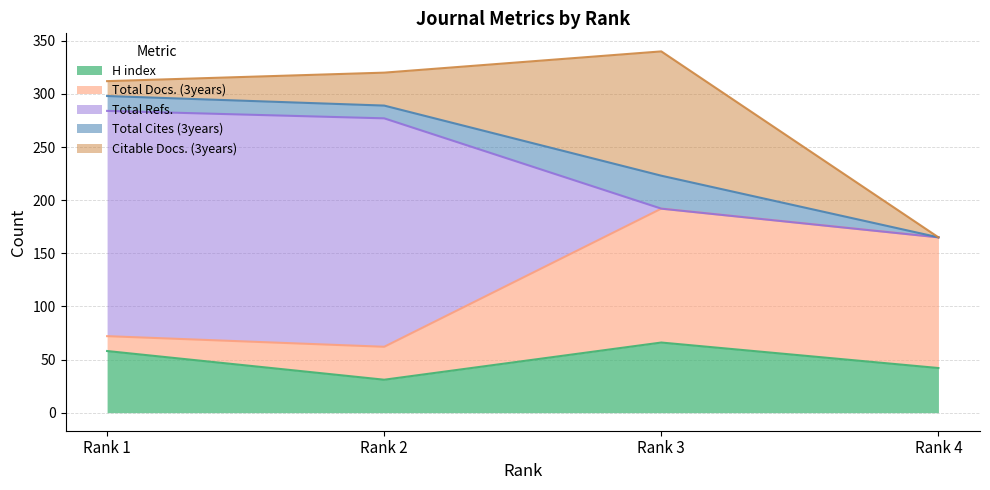

Reading left to right, transcribe all the data shown in this chart.

H index: 58	31	66	42
Total Docs. (3years): 14	31	126	123
Total Refs.: 212	215	0	0
Total Cites (3years): 14	12	31	0
Citable Docs. (3years): 14	31	117	0